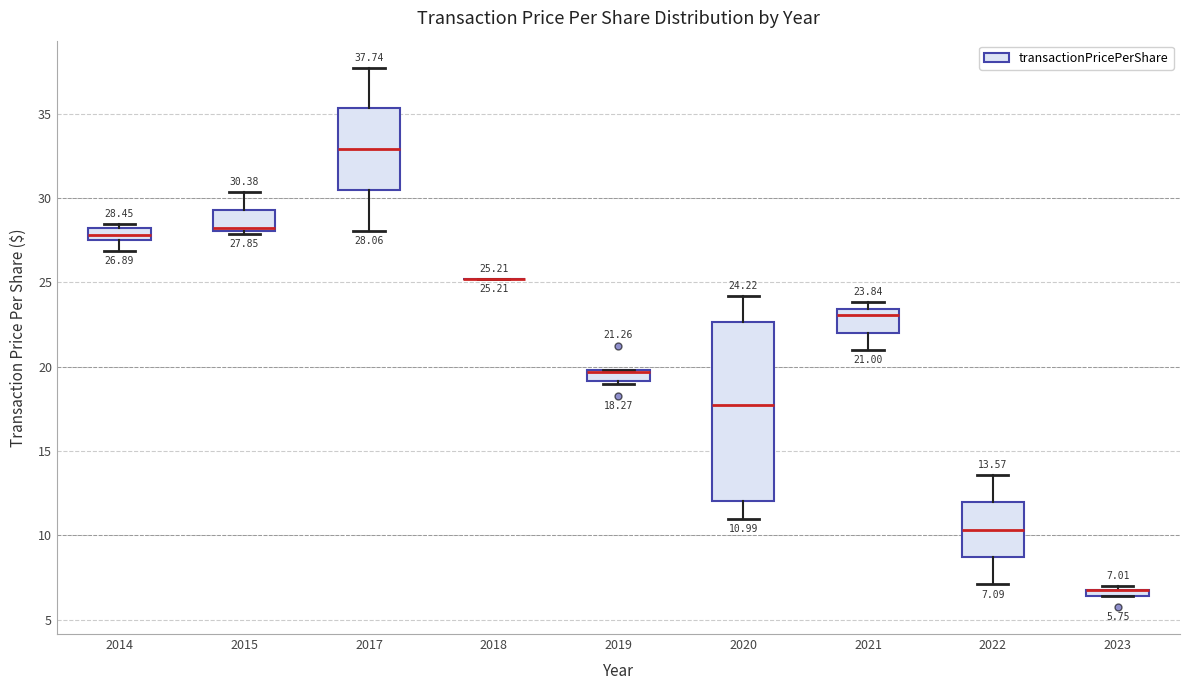

Which box is the tallest, from its lower edge to its upper edge?

2020